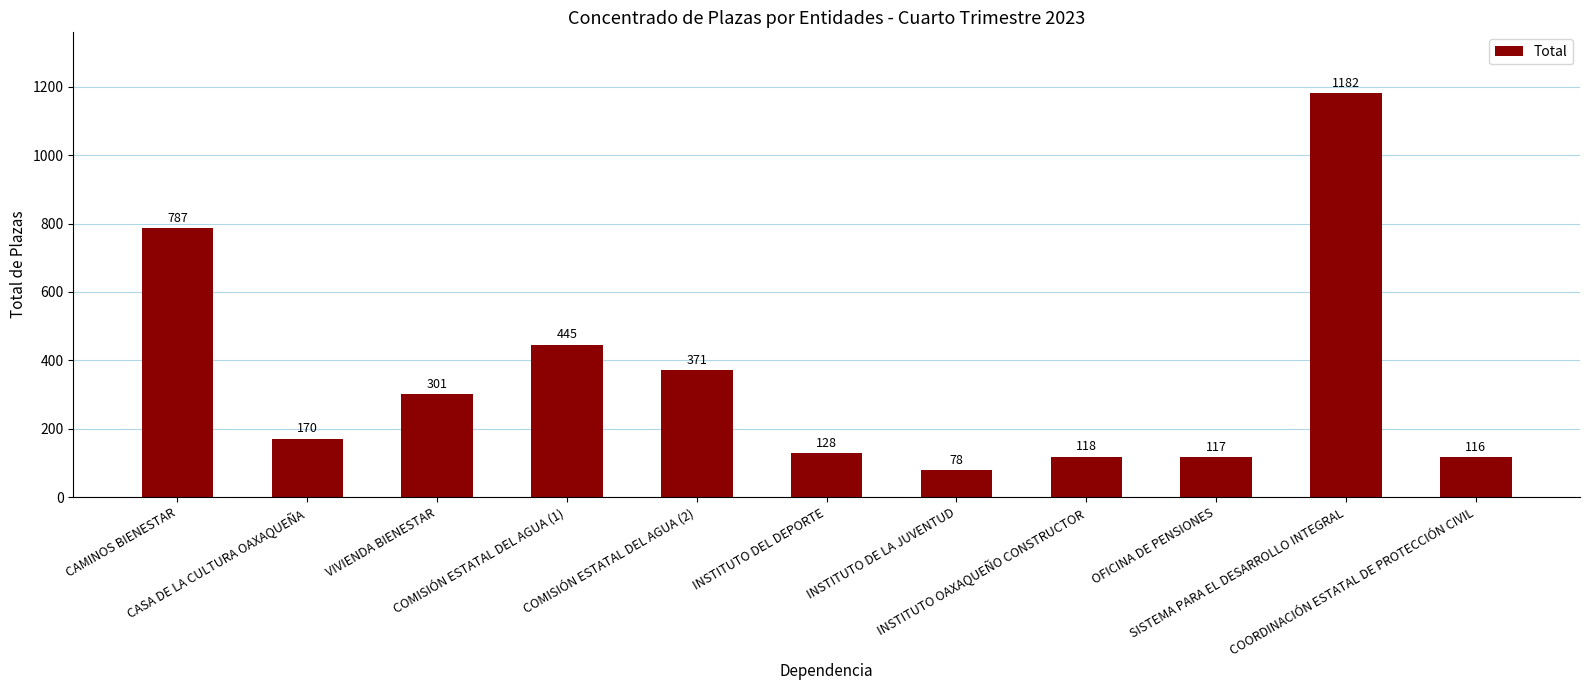

Reading left to right, what are all the values shown in this chart?

787	170	301	445	371	128	78	118	117	1182	116